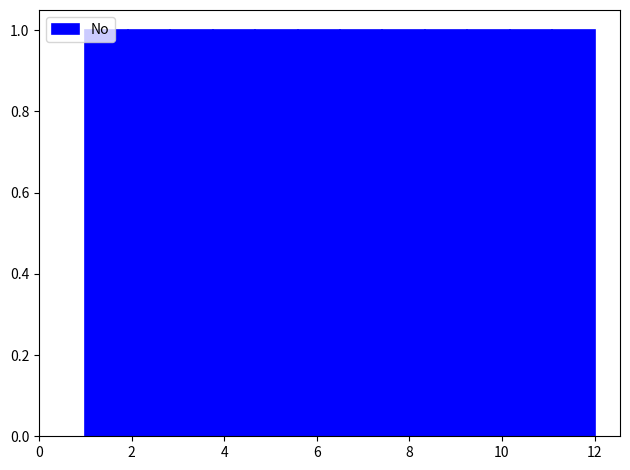

Reading left to right, transcribe this chart: for each bar, give the range it covers on the x-axis and its height. Neither the bar edges nor the heights are printed on the chart, so give them approximately, as read against the axes.

1.0 to 2.0: 1
2.0 to 2.8: 1
2.8 to 3.8: 1
3.8 to 4.6: 1
4.6 to 5.6: 1
5.6 to 6.6: 1
6.6 to 7.4: 1
7.4 to 8.4: 1
8.4 to 9.2: 1
9.2 to 10.2: 1
10.2 to 11.0: 1
11.0 to 12.0: 1